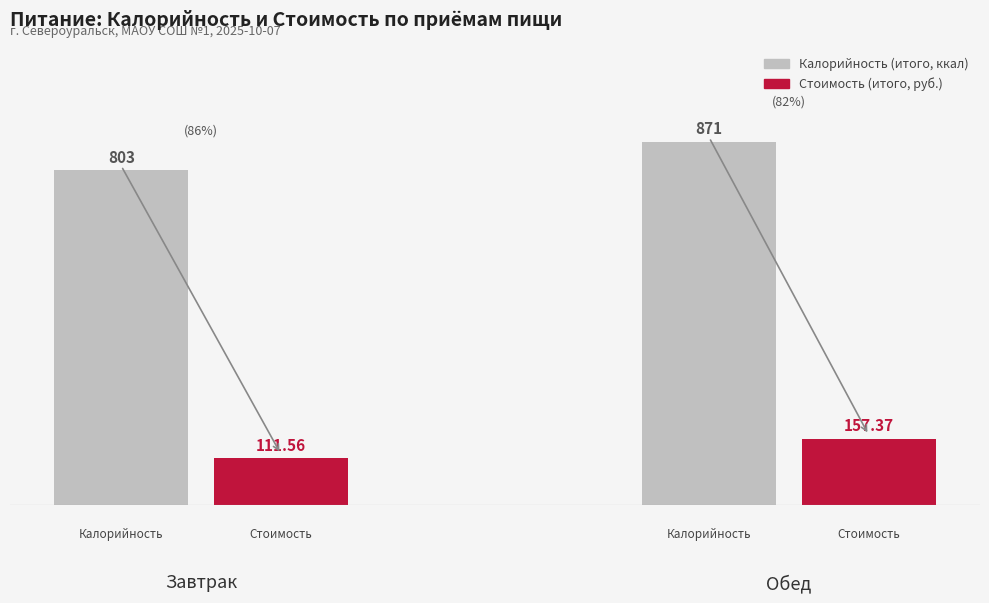

What is the difference between the highest and lowest values at Обед?

714.0